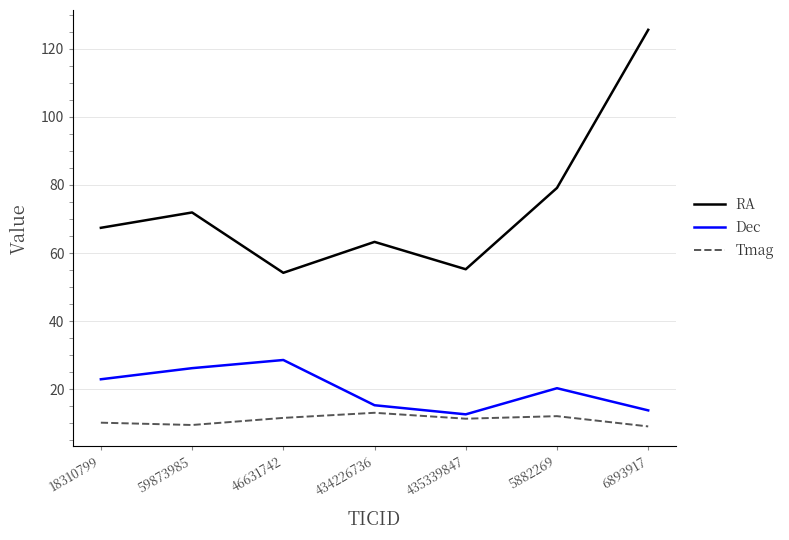

Which series has the largest range (max minus min)?

RA